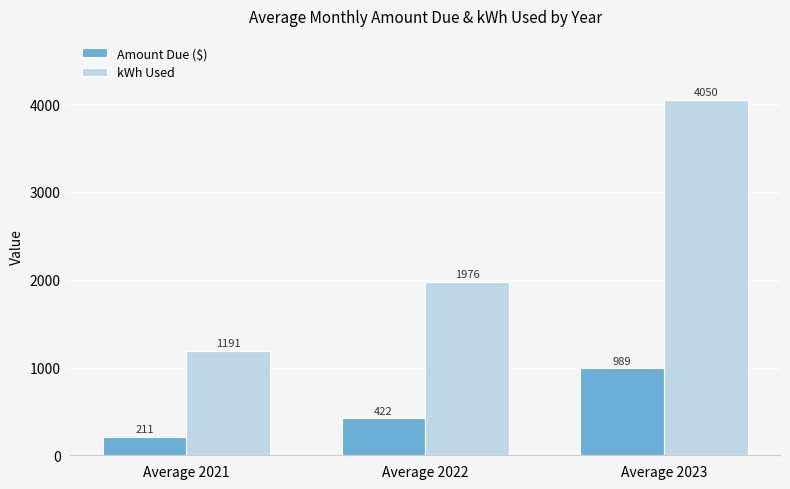

Where is Amount Due ($) nearest to the value 600?

Average 2022